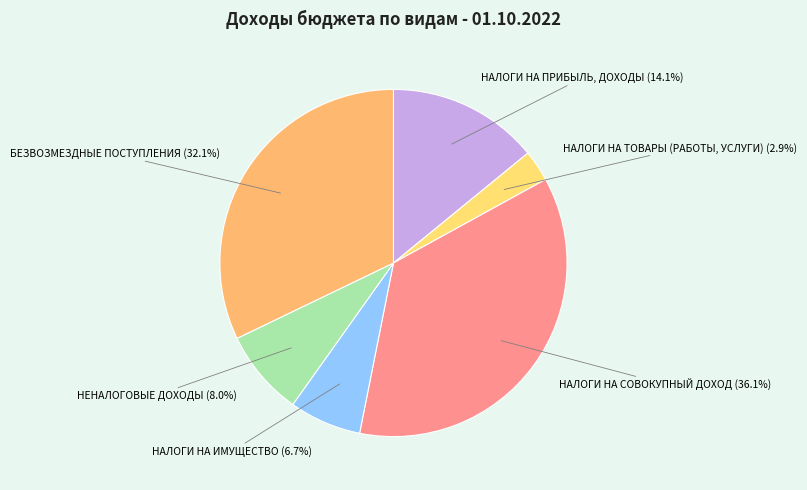

To the nearest percent, what portion does НАЛОГИ НА ТОВАРЫ (РАБОТЫ, УСЛУГИ) represent?

3%